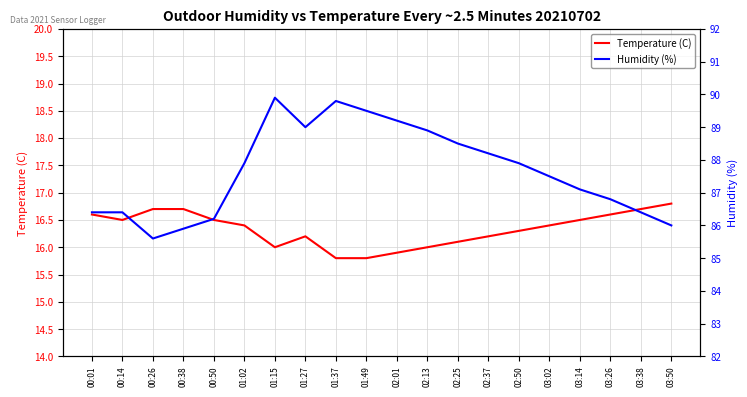

The Humidity (%) series shows 146.8 at 01:02. True or false?

False